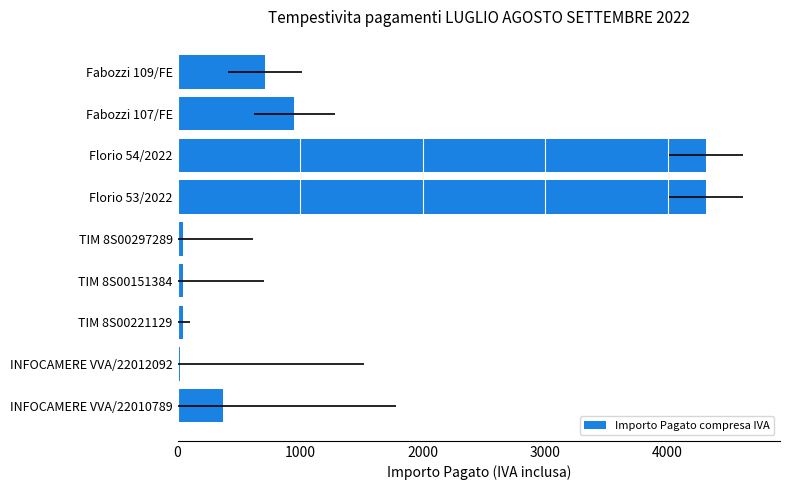

What is the sum of all values?

10815.2